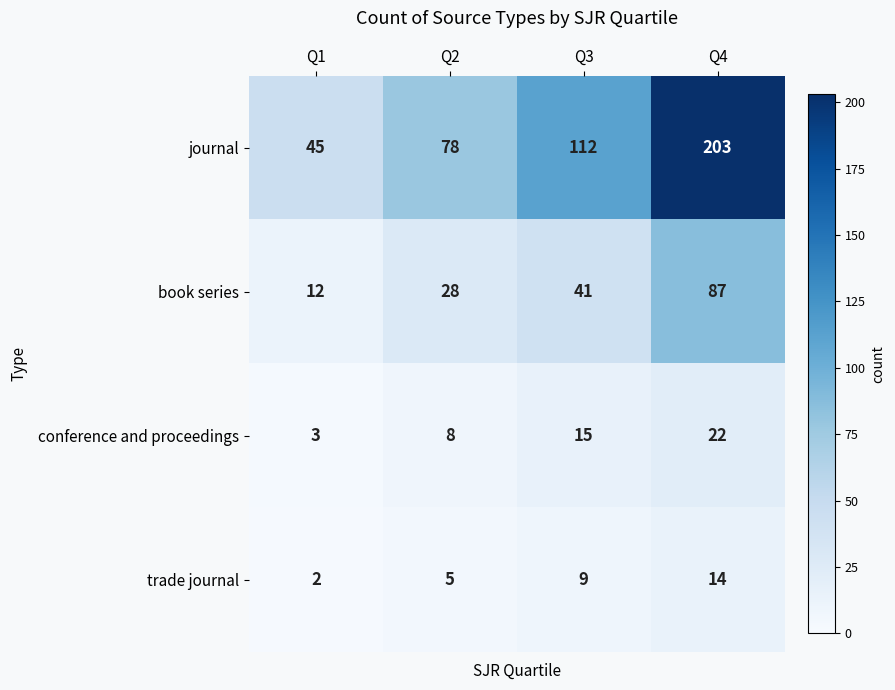

What is the sum of all journal values?

438